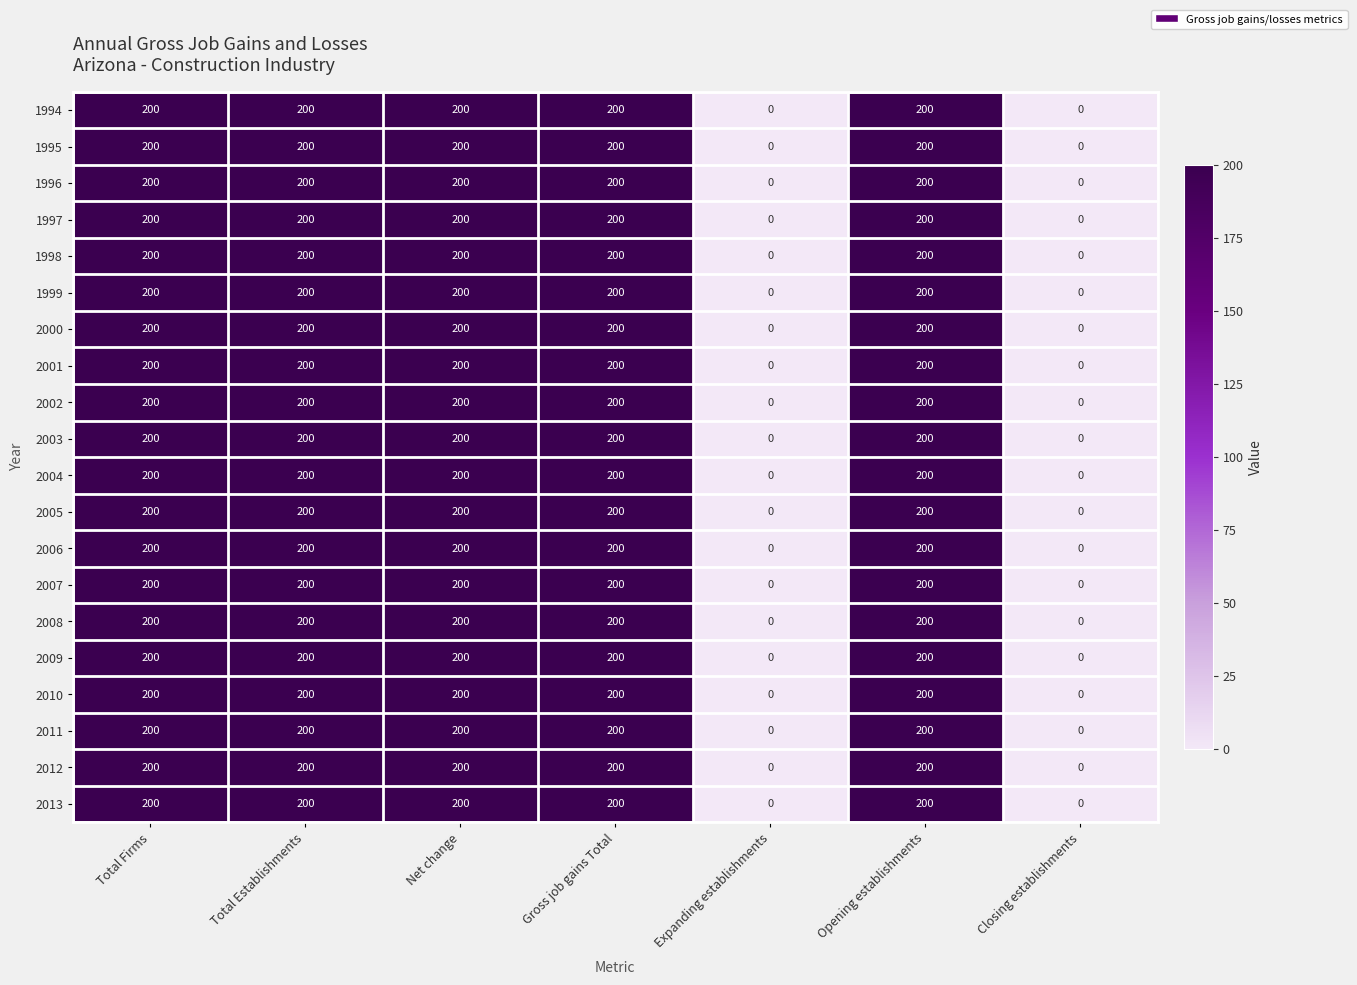

What is the maximum value shown in the chart?

200